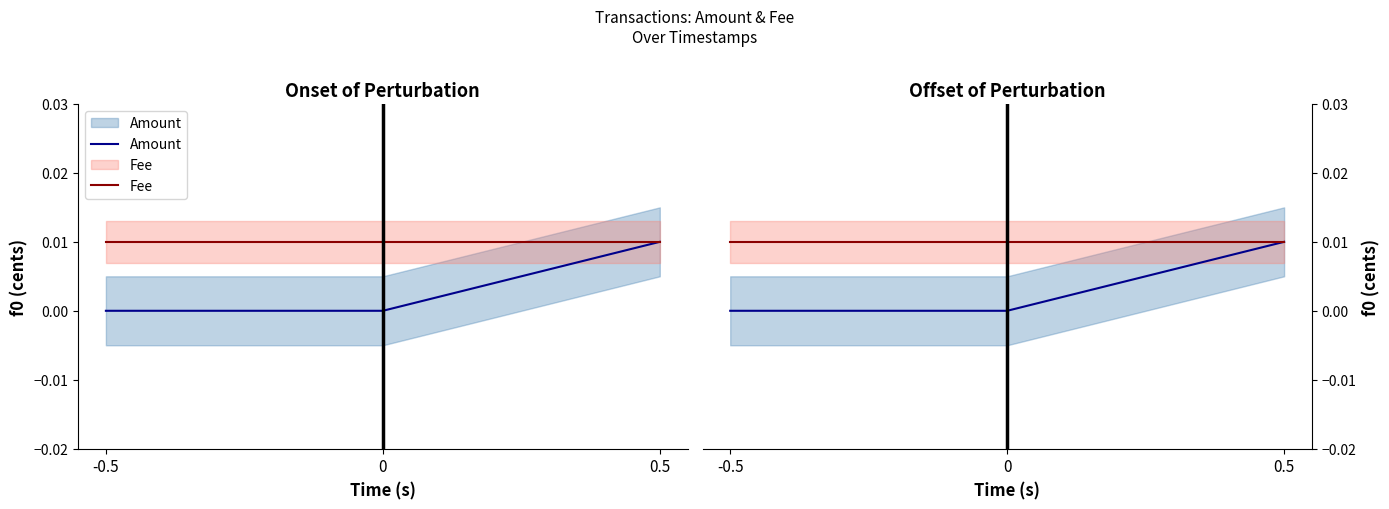

Which category has the lowest value in the Fee series?

-0.5